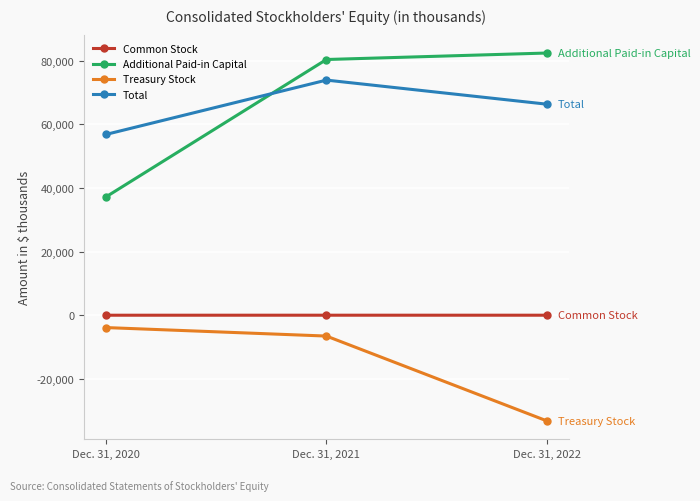

Rank the series by their maximum value, from lowest to highest.

Treasury Stock, Common Stock, Total, Additional Paid-in Capital